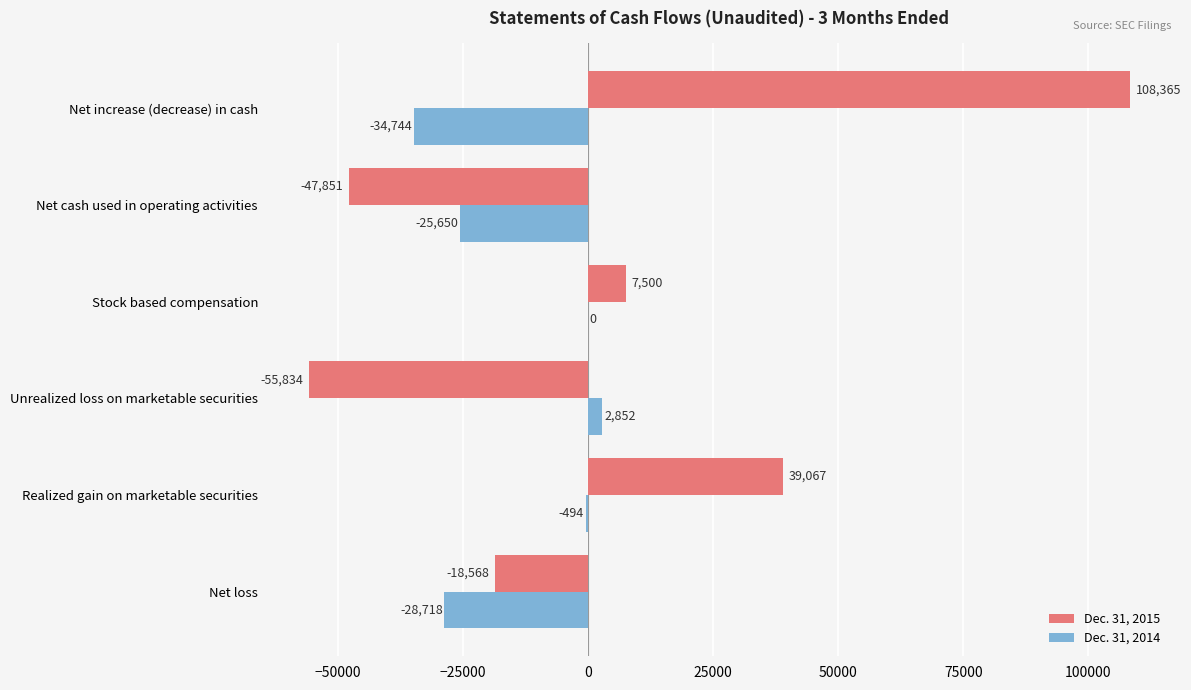

At which category is the sum across all series the highest?

Net increase (decrease) in cash